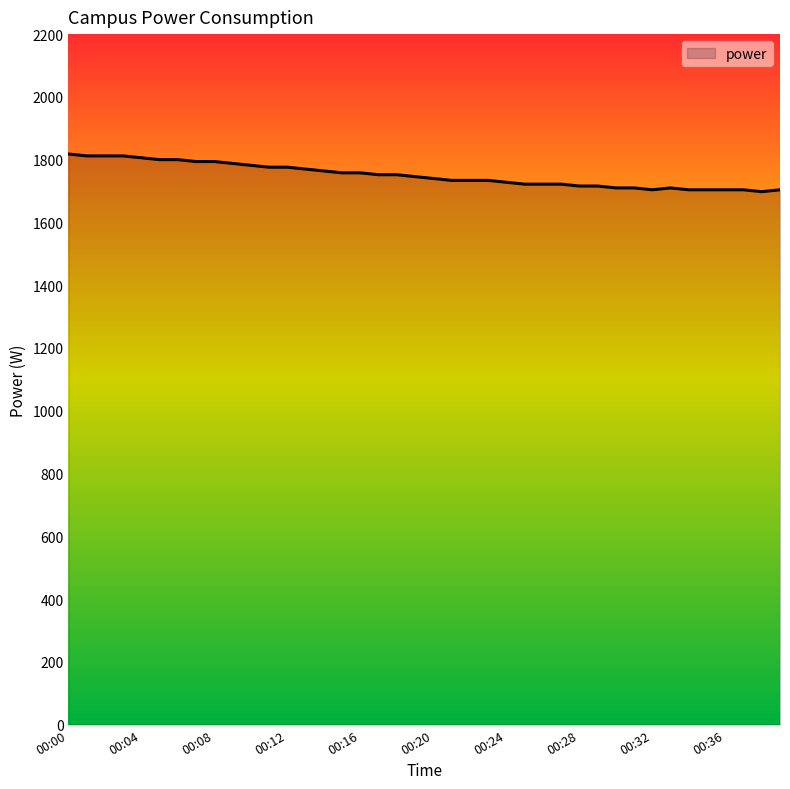

What is the difference between the maximum and minimum values?

120